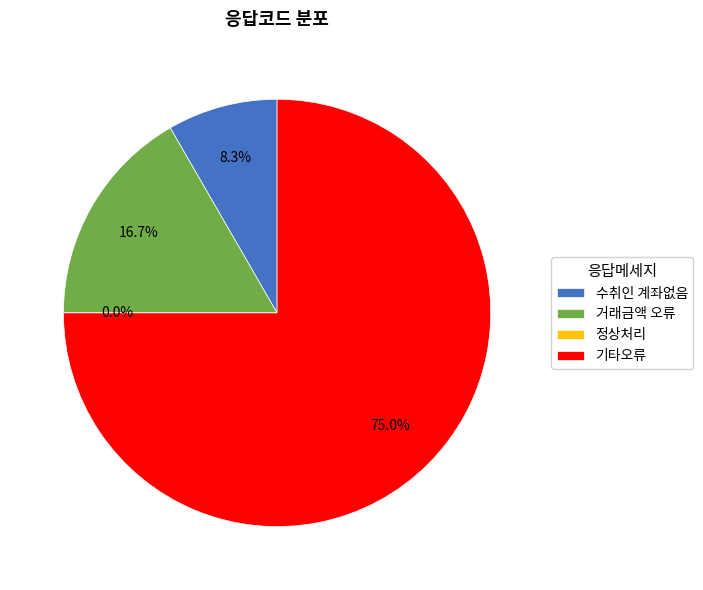

To the nearest percent, what is the difference between the largest and smallest slice percentages?

75%